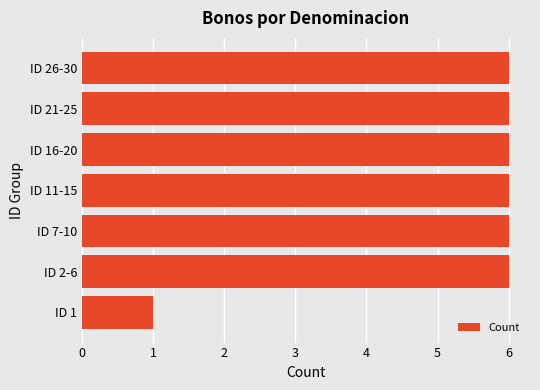

Count the number of categories in the chart.

7